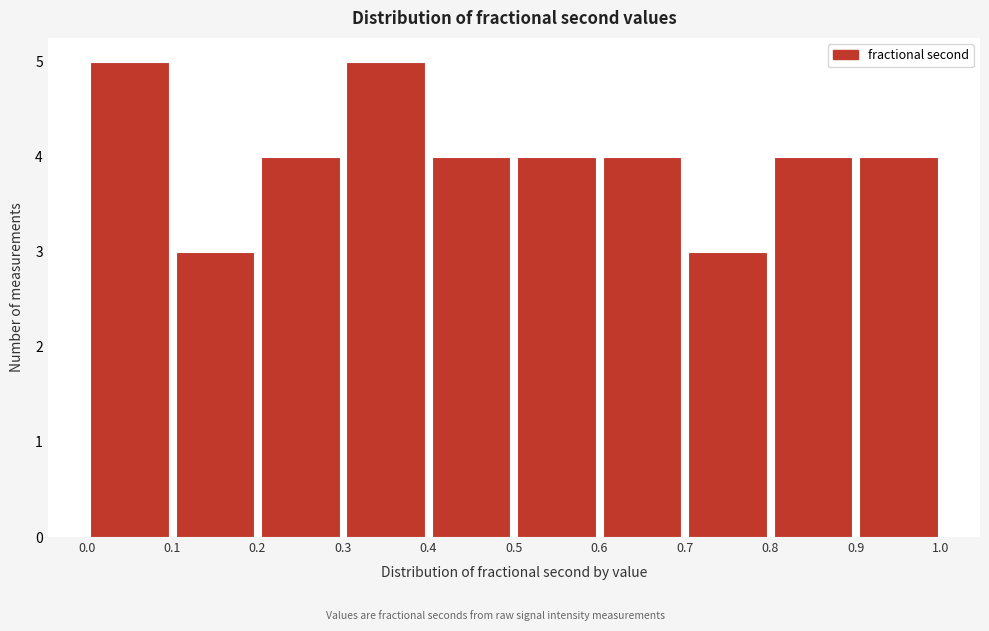

What is the height of the bar covering 0.7 to 0.8 on the x-axis? The values are not printed on the chart, so give them approximately, as read against the axis.

3